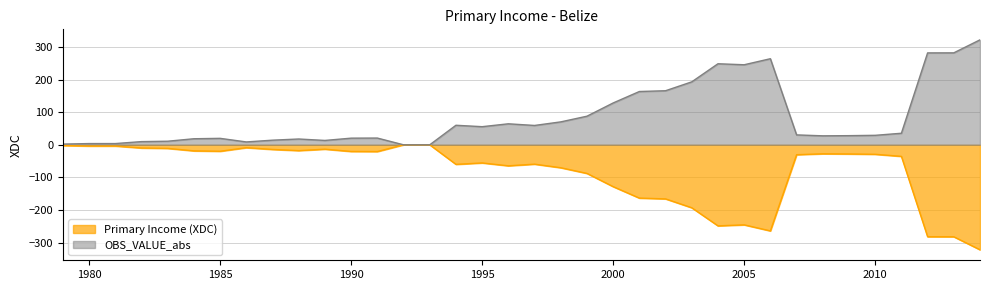

How many values in the OBS_VALUE_abs series are below 30?

18